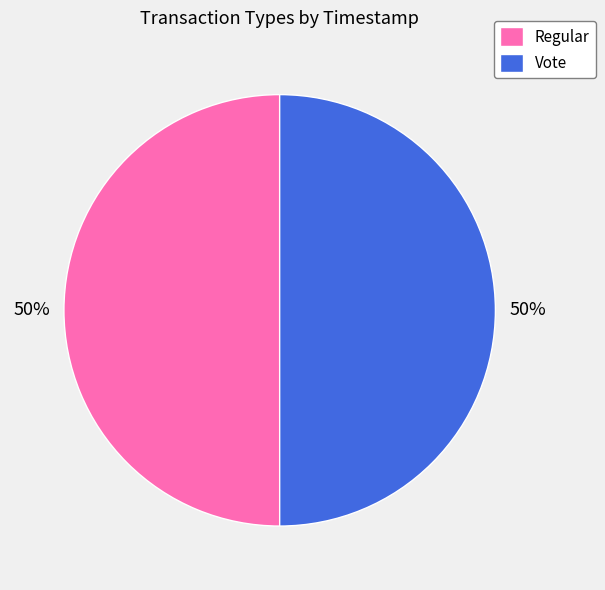

What is the ratio of the value at Regular to the value at Vote?

1.0